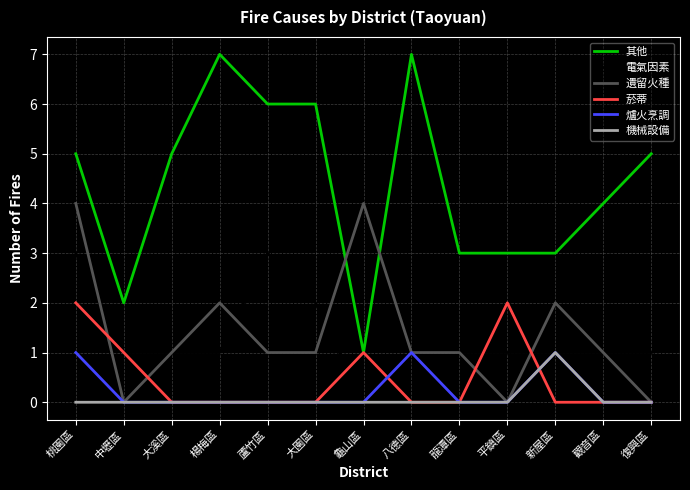

What is the maximum value for 電氣因素?

3